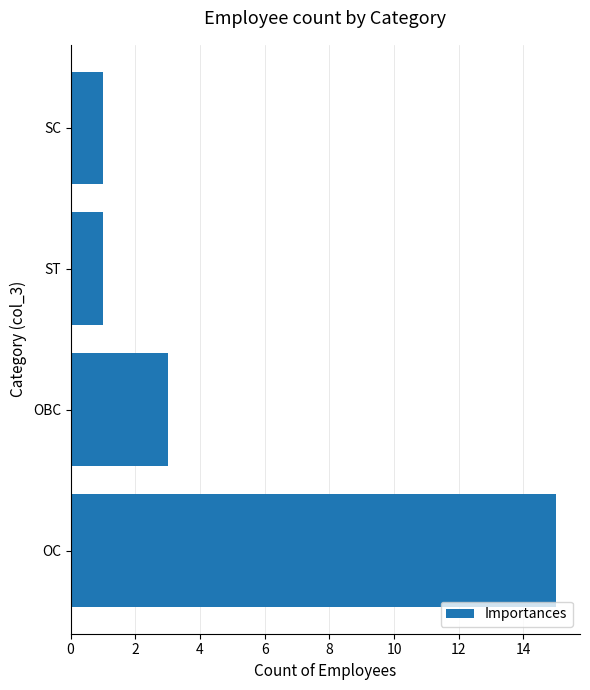

What is the difference between the maximum and second lowest values?

14